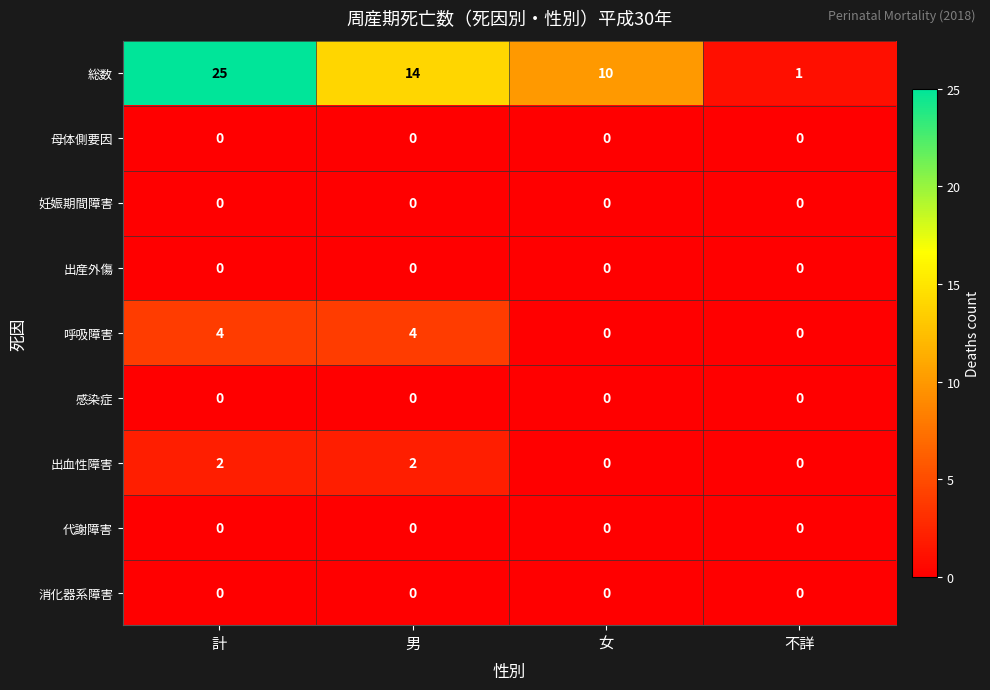

Is it true that 感染症 equals 0 at 女?

True